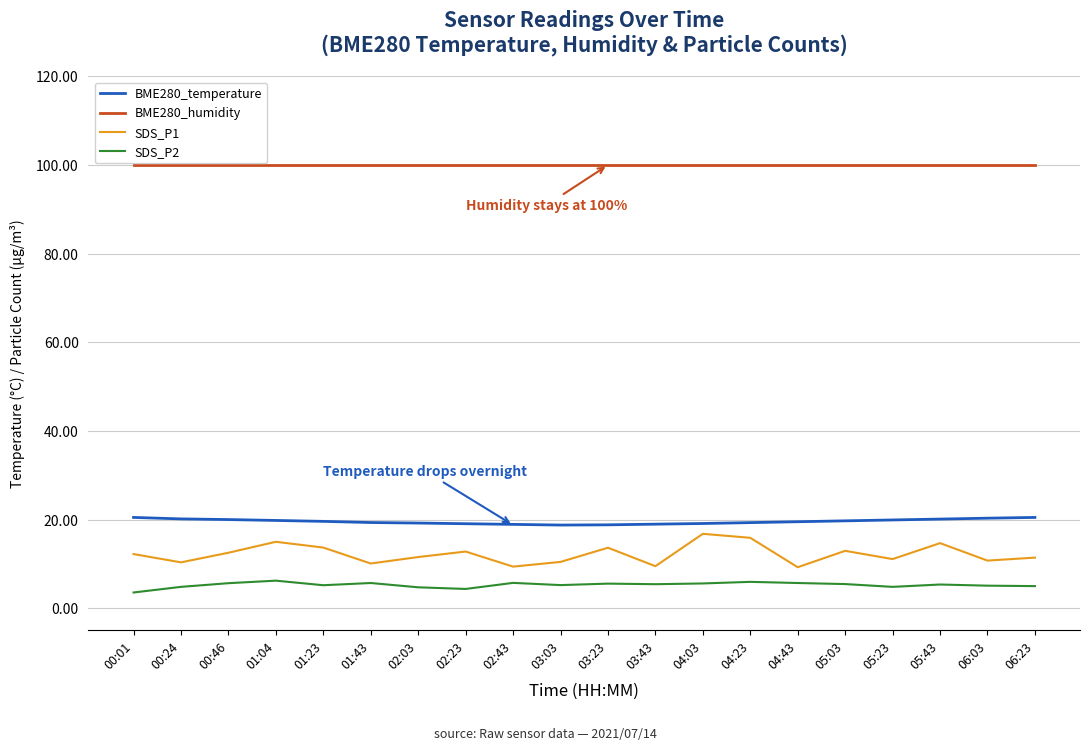

True or false: SDS_P2 has a value of 4.7 at 02:03.

True